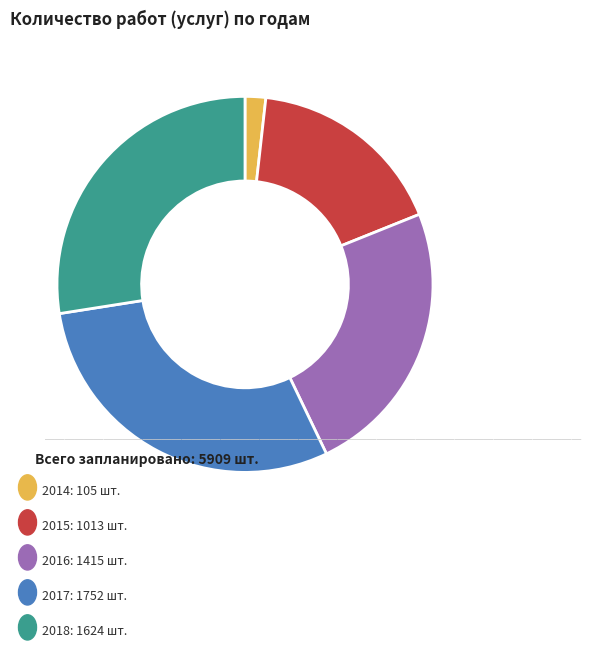

Does any single category account for the majority?

No